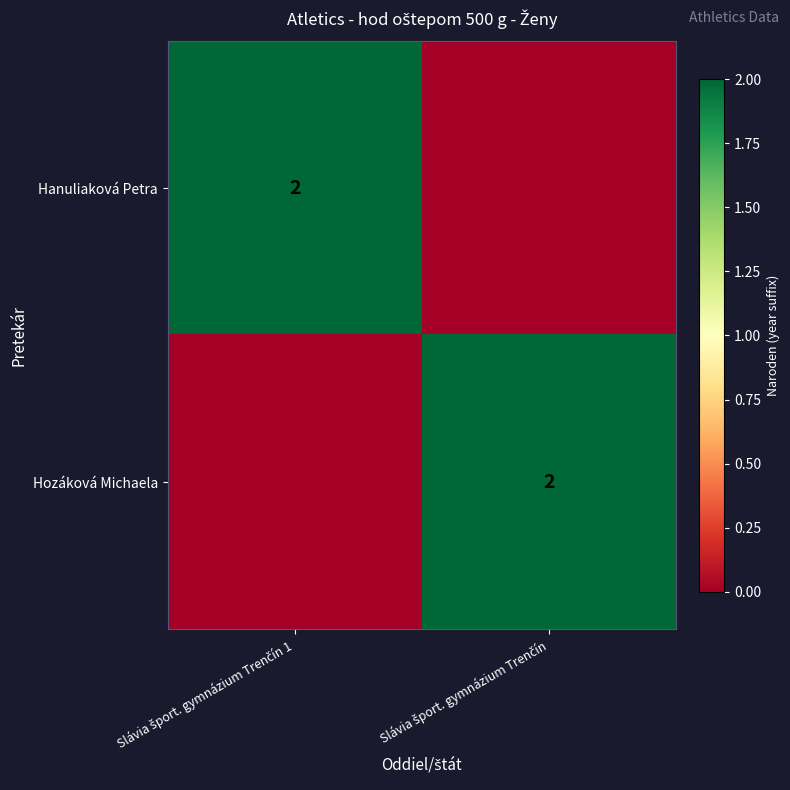

Which series has the largest range (max minus min)?

Hanuliaková Petra